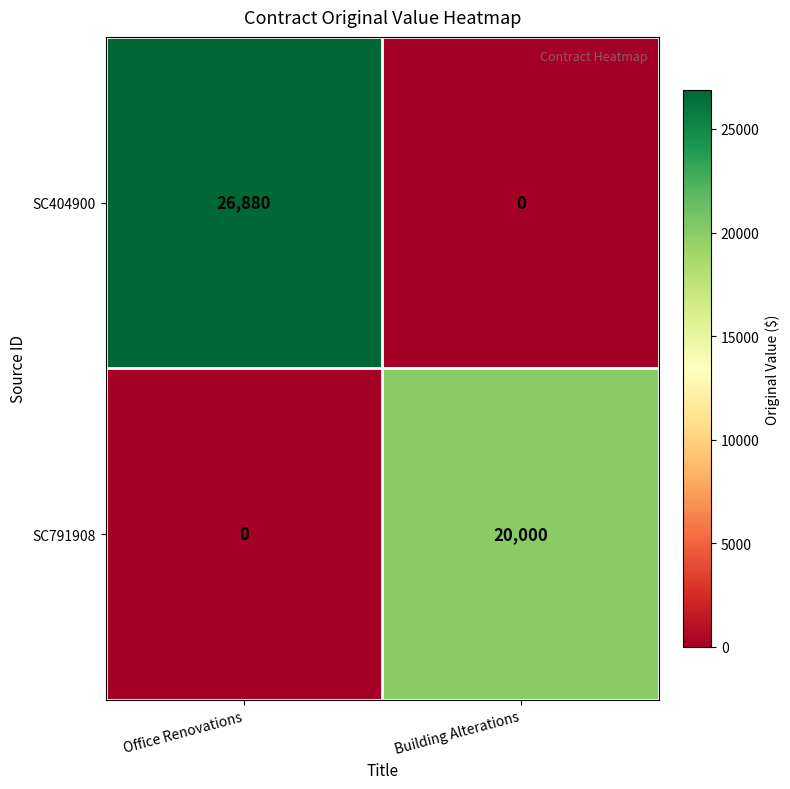

True or false: SC791908 has a value of 20000 at Building Alterations.

True